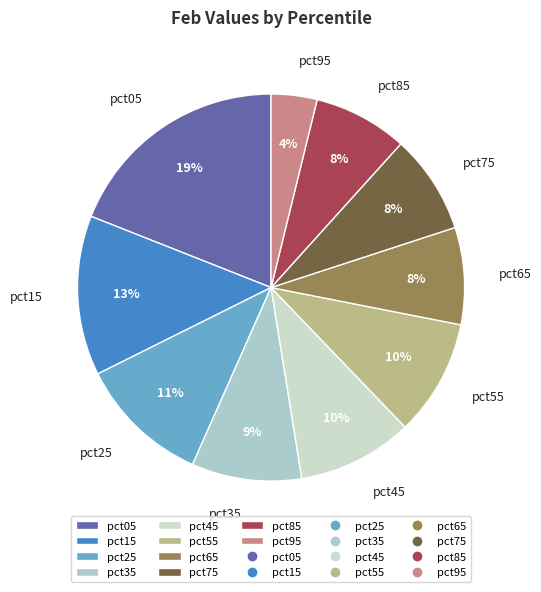

Does any single category account for the majority?

No